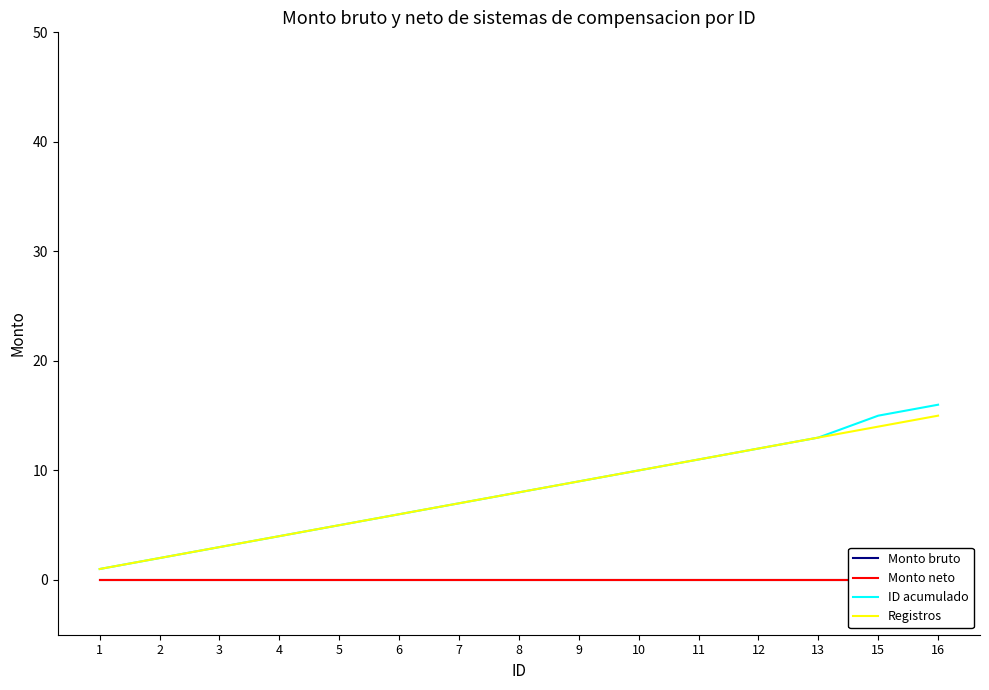

Rank the categories by ID acumulado value from highest to lowest.

16, 15, 13, 12, 11, 10, 9, 8, 7, 6, 5, 4, 3, 2, 1